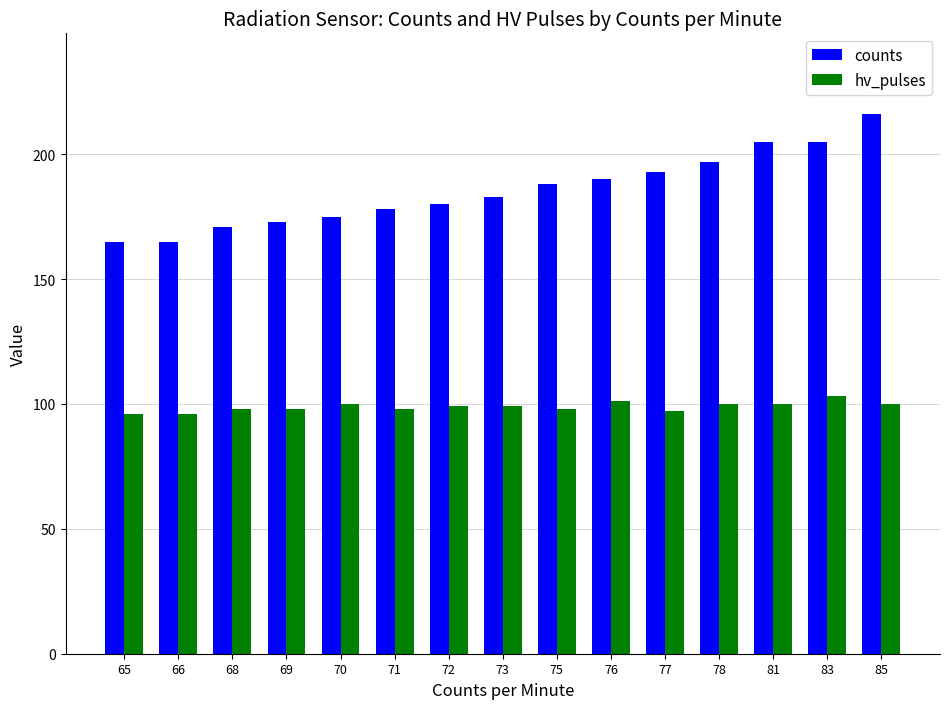

Reading left to right, what are all the values shown in this chart?

counts: 165	165	171	173	175	178	180	183	188	190	193	197	205	205	216
hv_pulses: 96	96	98	98	100	98	99	99	98	101	97	100	100	103	100